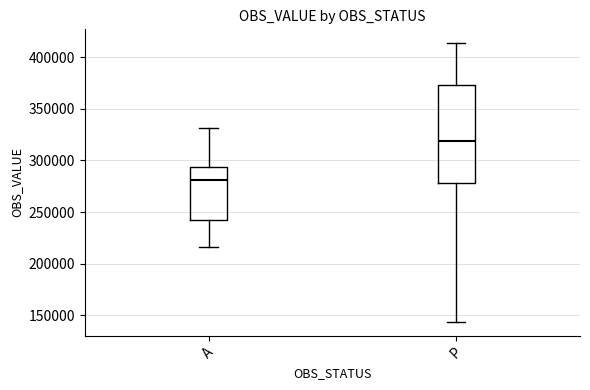

Which box has the lowest median line?

A